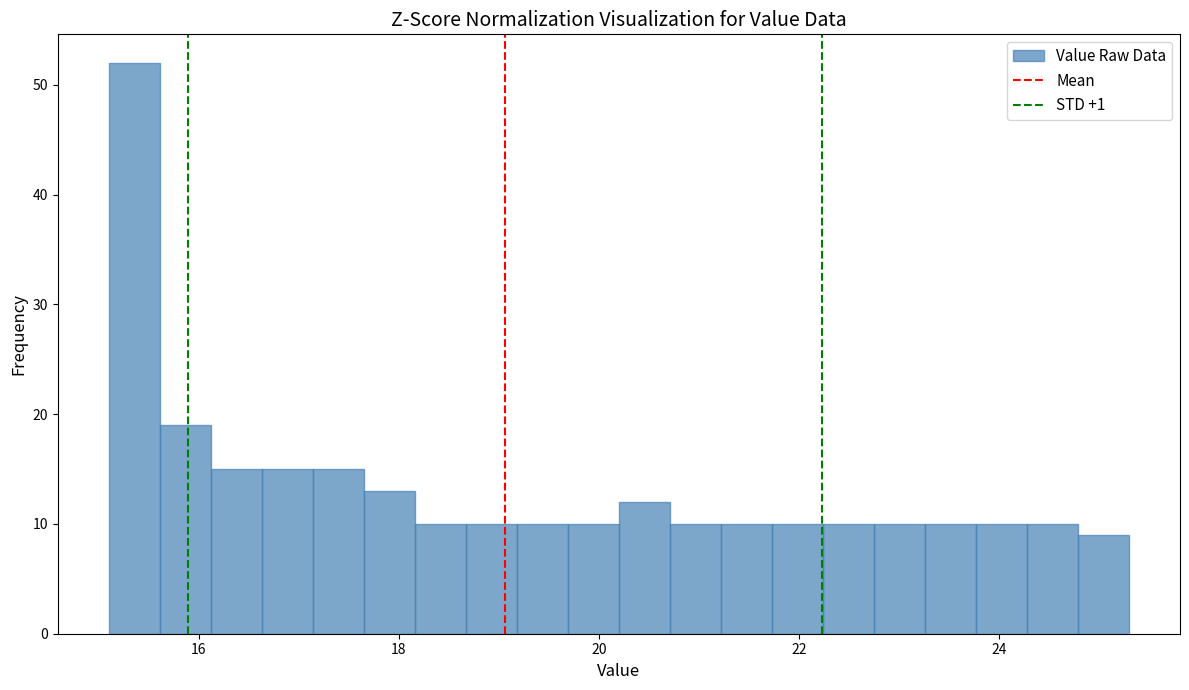

Read against the x-axis, roughly where is the centre of the tallest bar?

15.4